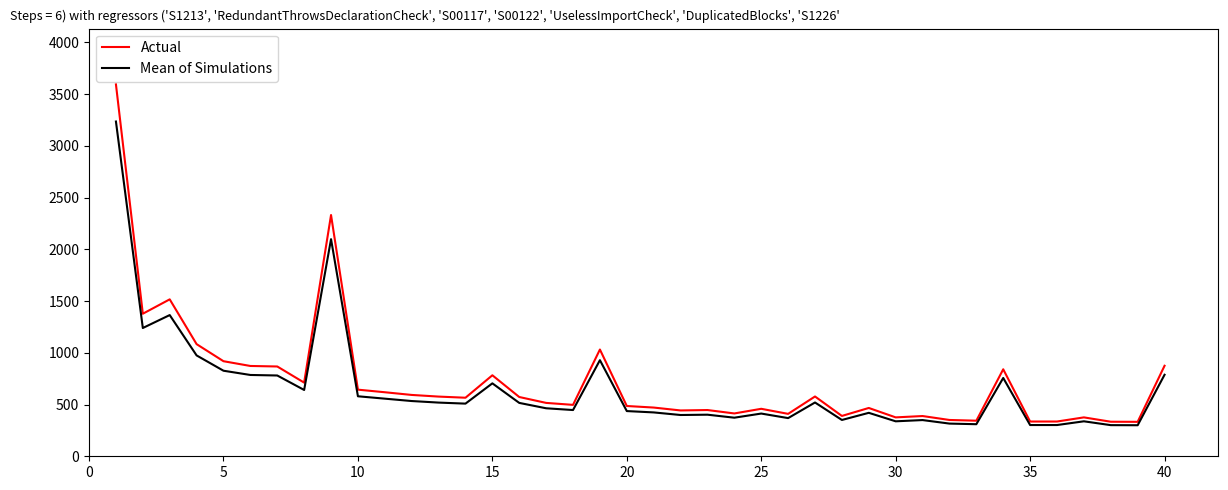

Which series has the largest range (max minus min)?

Actual